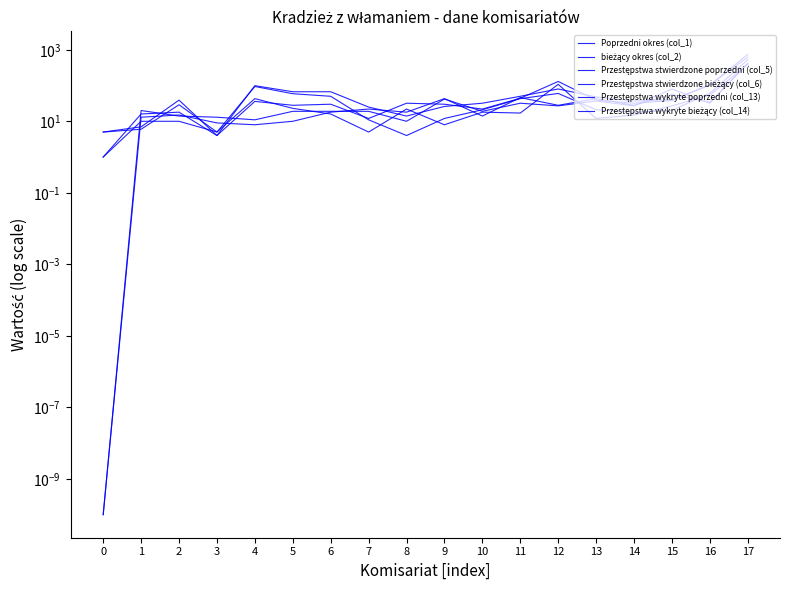

What is the value of the Poprzedni okres (col_1) point at the 12th from the left?

46.0